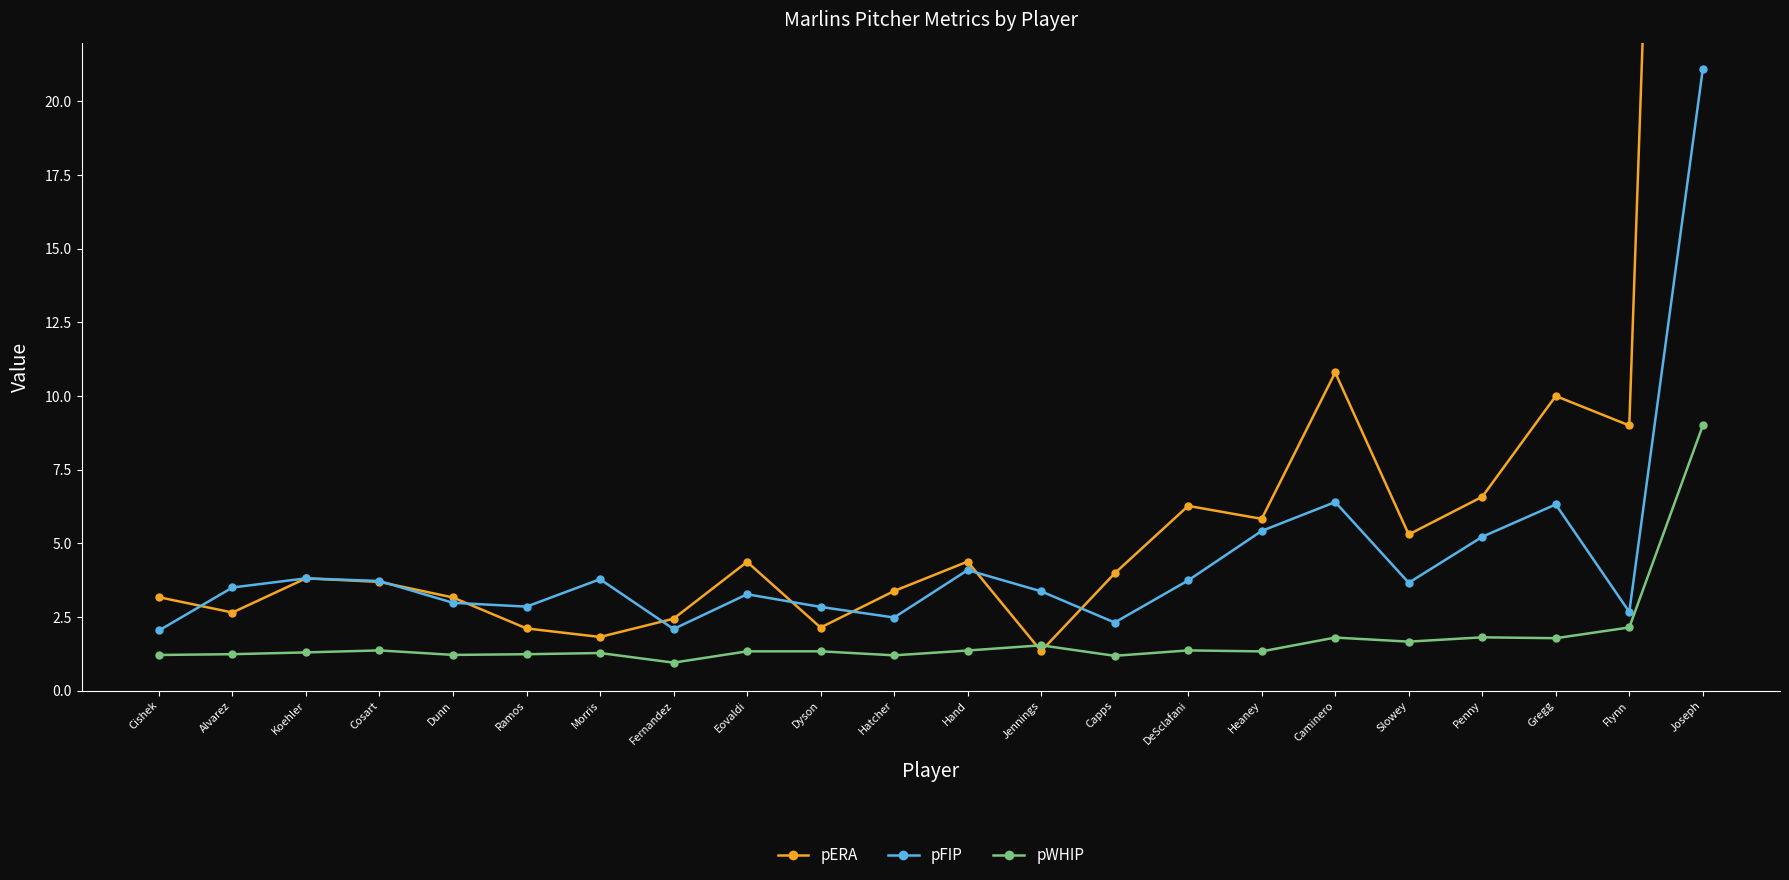

What is the sum of the pFIP values at Cishek and Heaney?

7.5